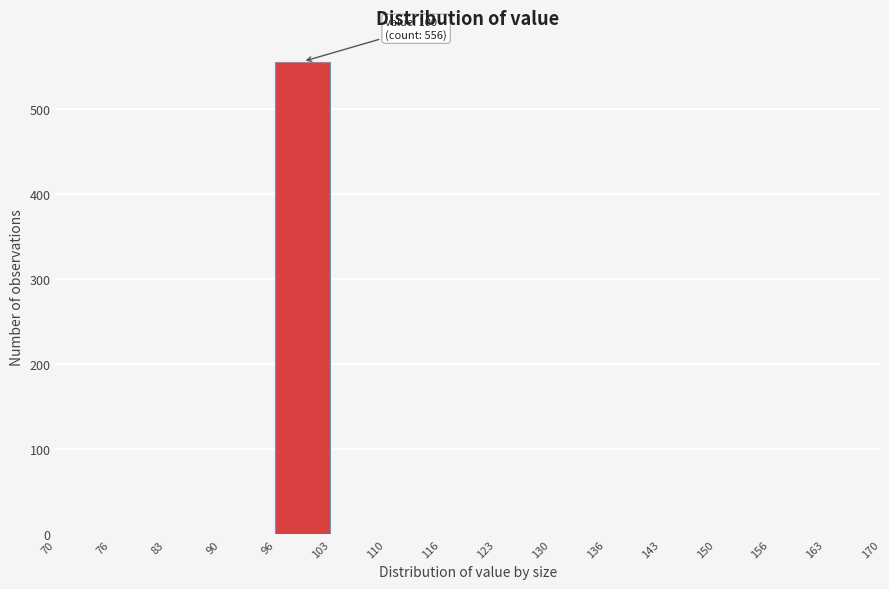

Over which range of the x-axis is the bar tallest?

96 to 103